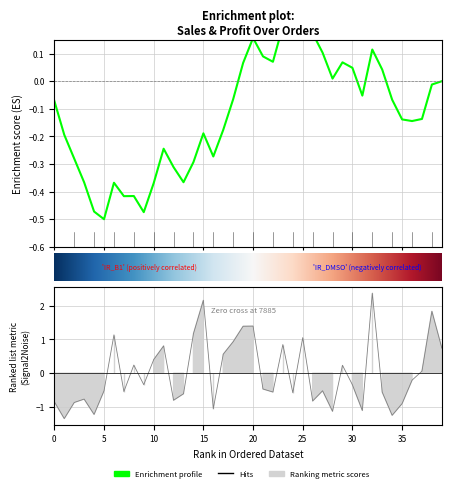

True or false: the data has more than 0 interior local peaks.

True